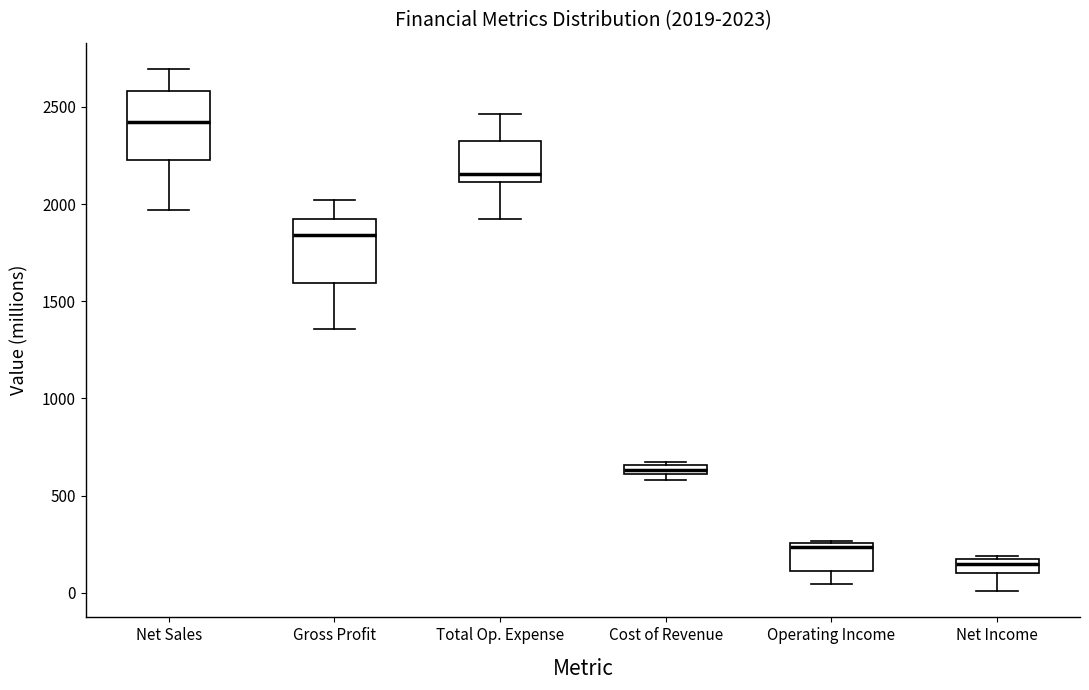

Which box has the highest median line?

Net Sales